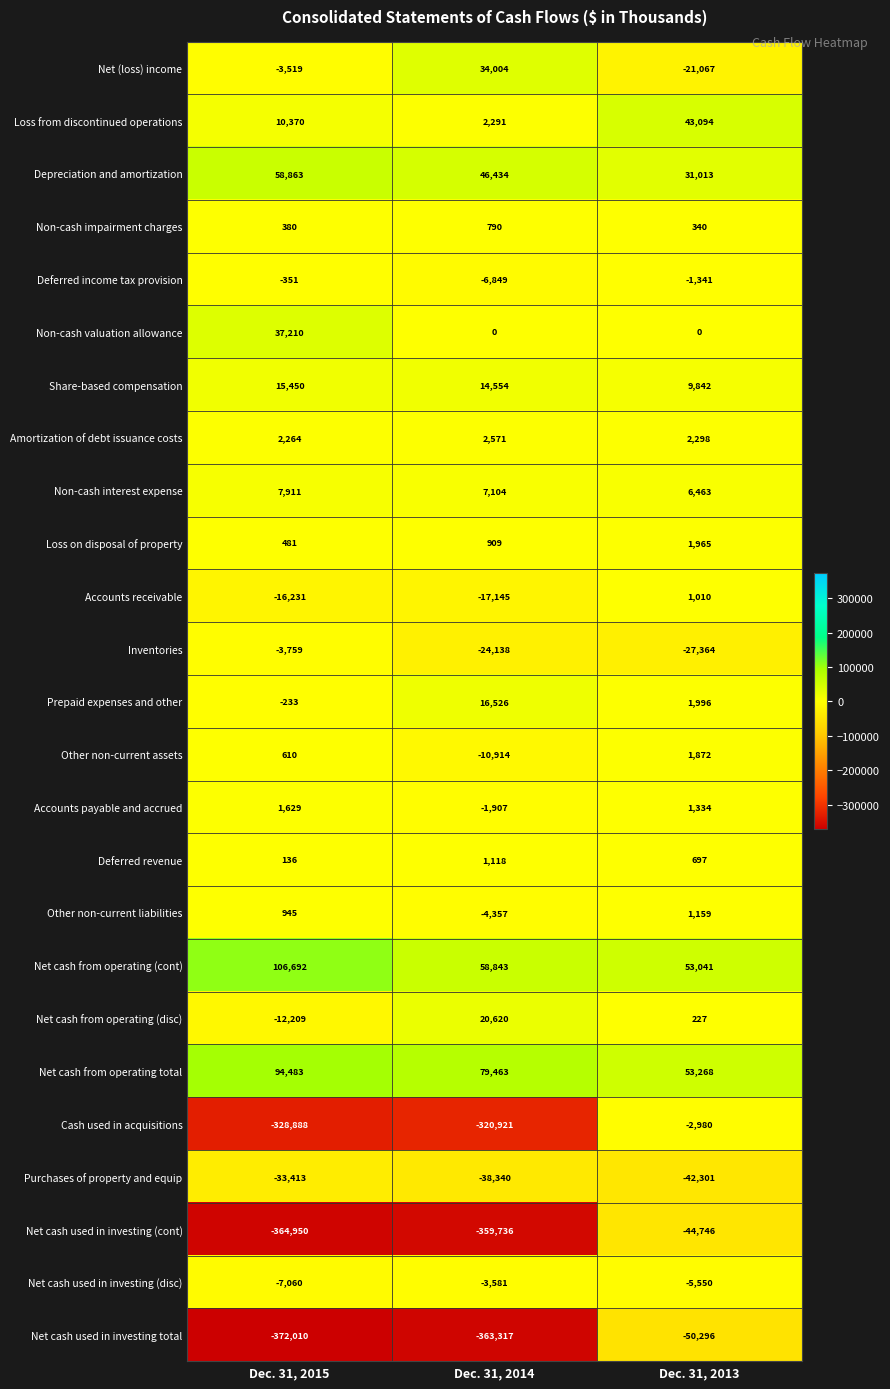

The value of Loss on disposal of property at Dec. 31, 2015 is 781. True or false?

False